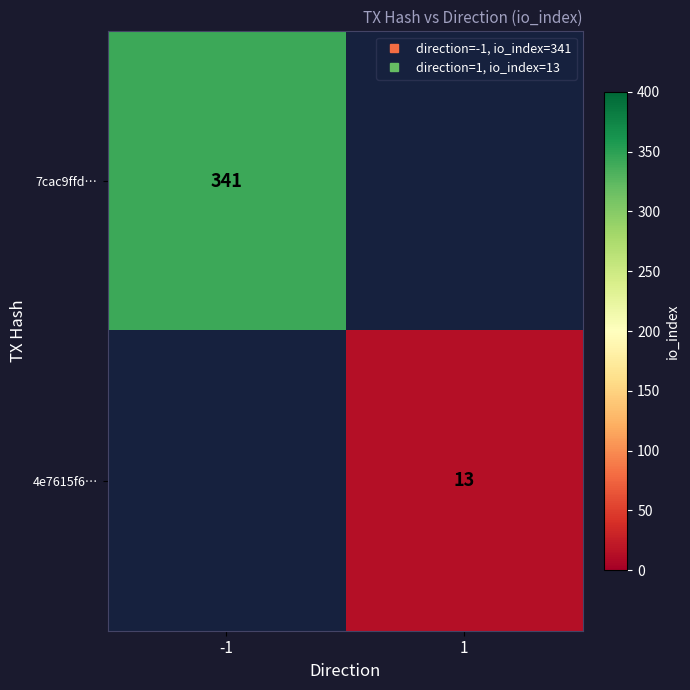

Is the value of 7cac9ffd… at -1 greater than the value of 4e7615f6… at 1?

Yes